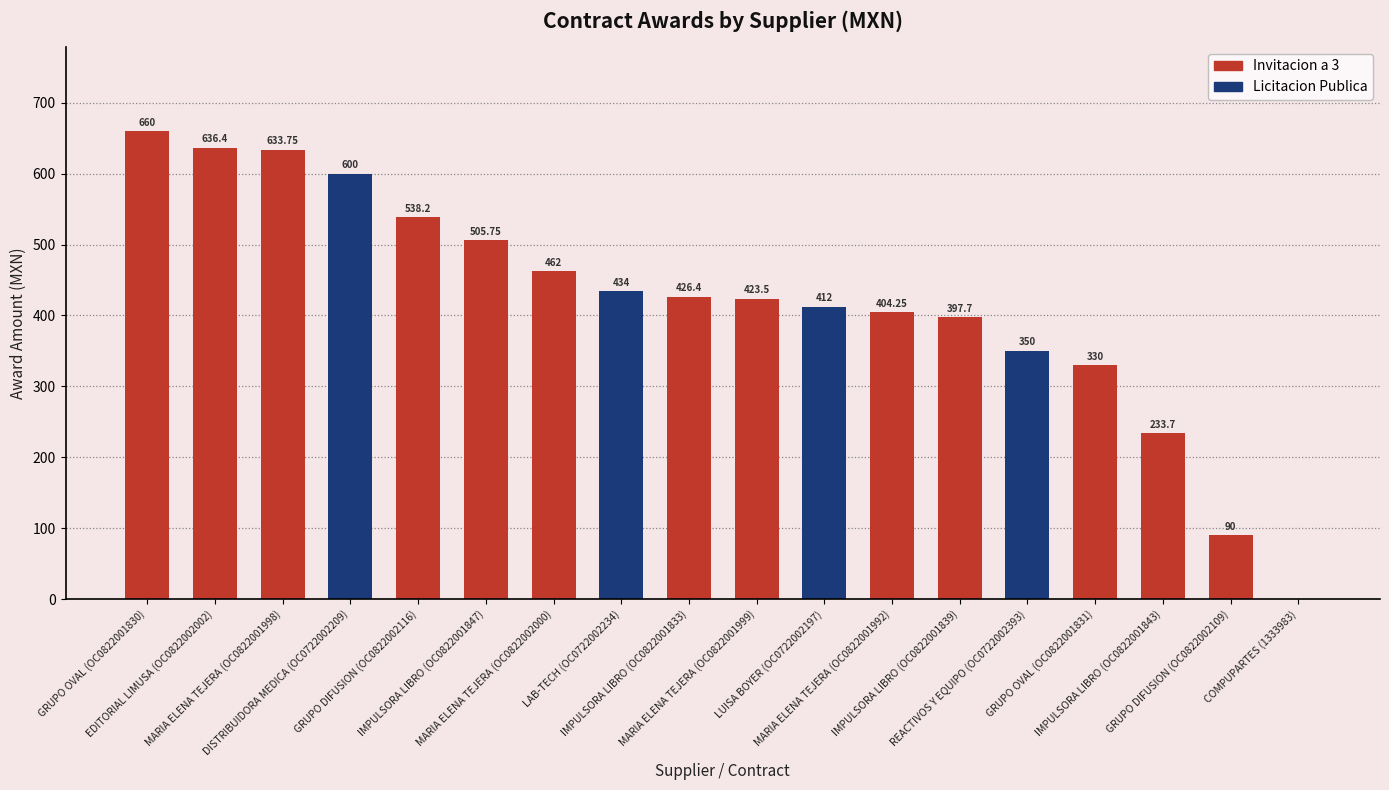

What is the difference between the values at COMPUPARTES (1333983) and DISTRIBUIDORA MEDICA (OC0722002209)?

600.0